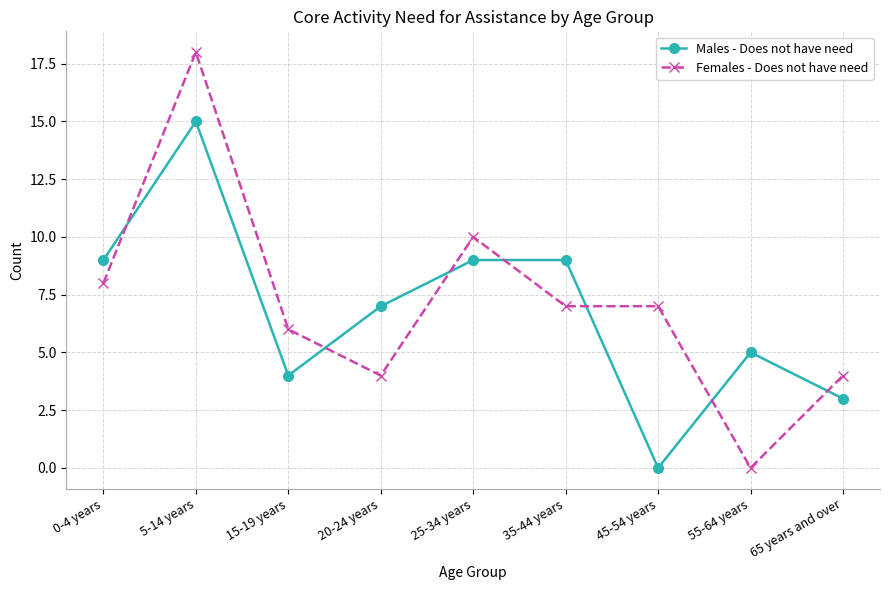

Does the chart have visible grid lines?

Yes